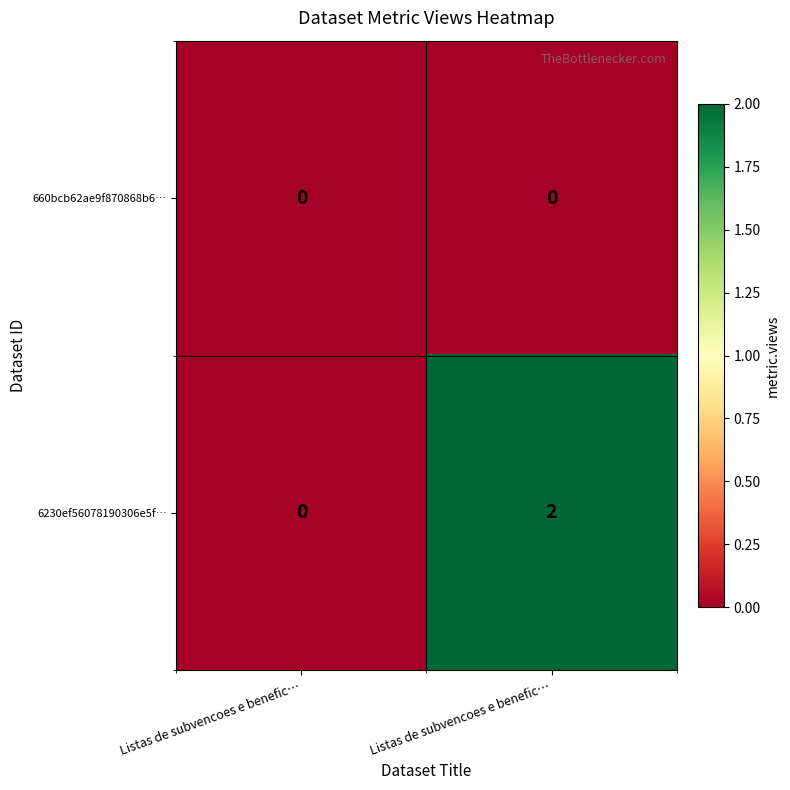

Which category has the highest value across all series?

Listas de subvencoes e benefic…